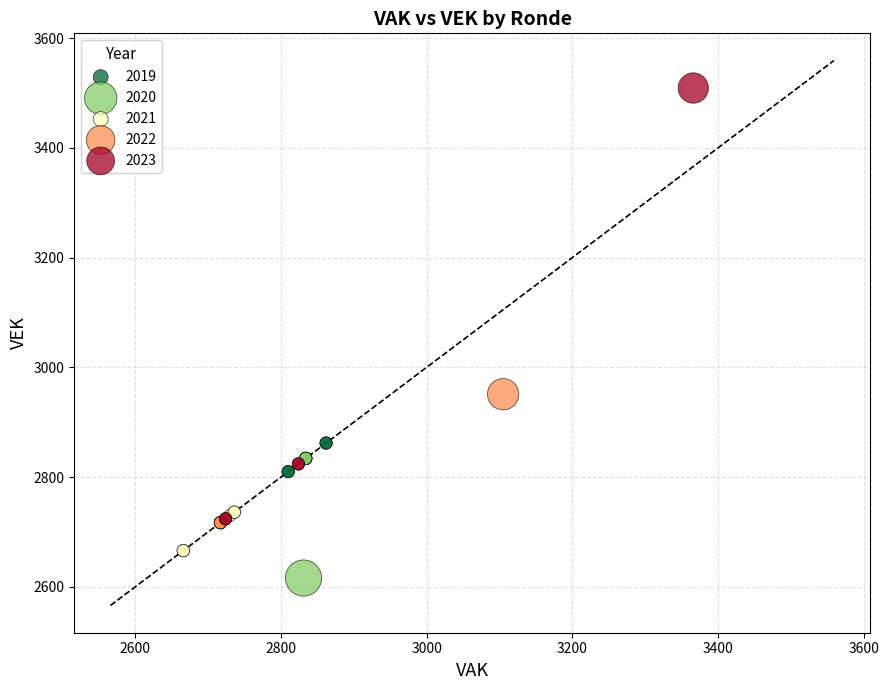

Which series contains the lowest Y value?

2020